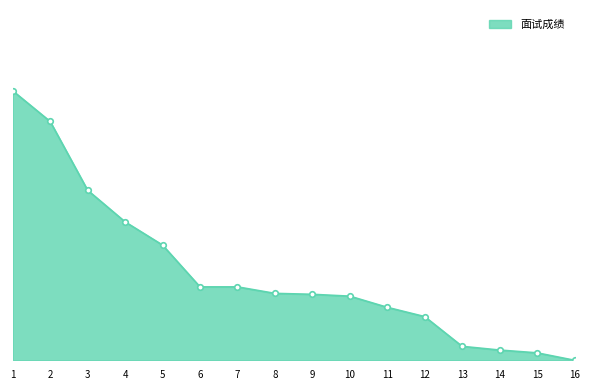

At which label does the data first exceed 1?

1